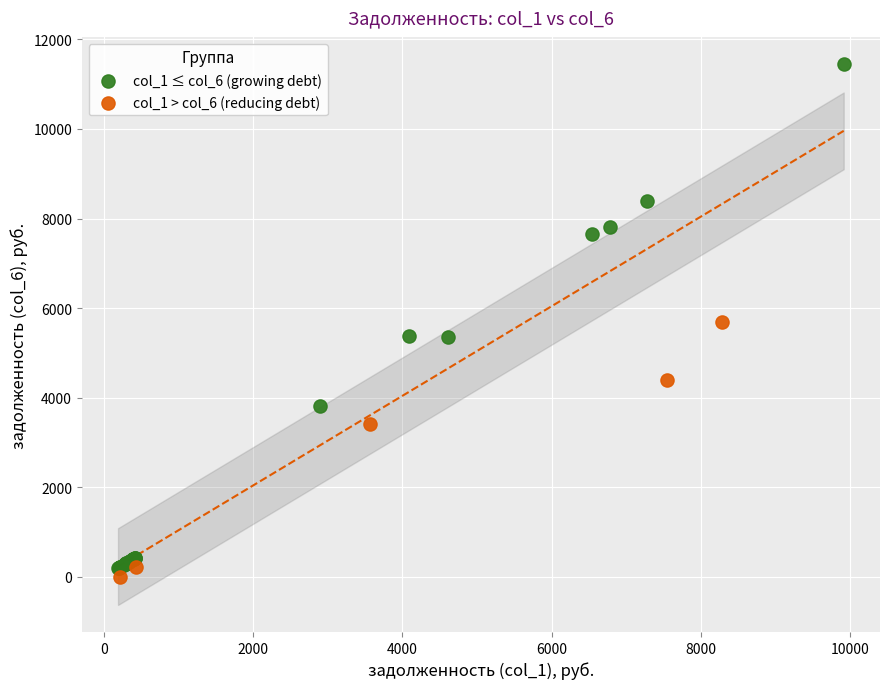

Which series has the largest Y range (max minus min)?

col_1 ≤ col_6 (growing debt)